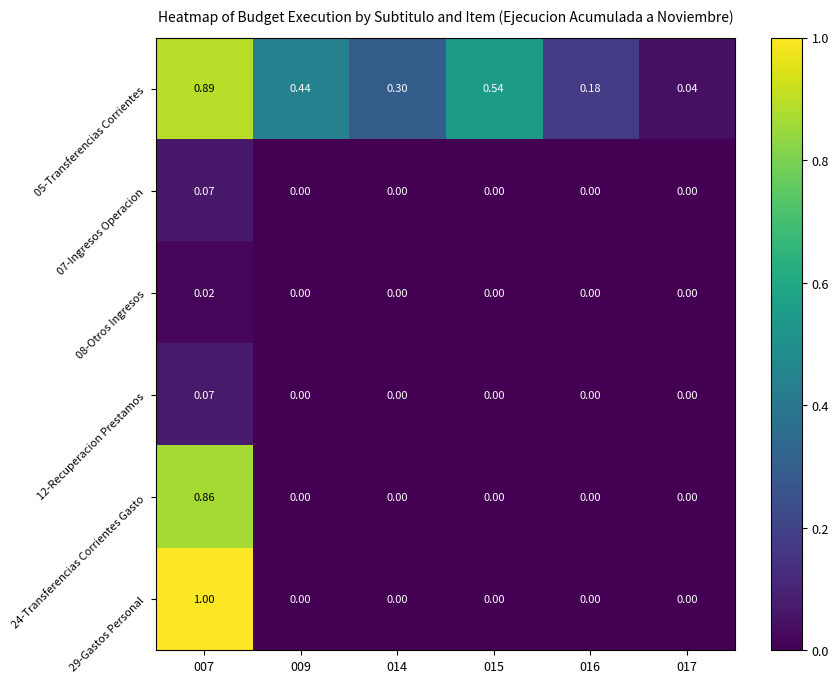

Is the value of 12-Recuperacion Prestamos at 007 greater than the value of 08-Otros Ingresos at 007?

Yes